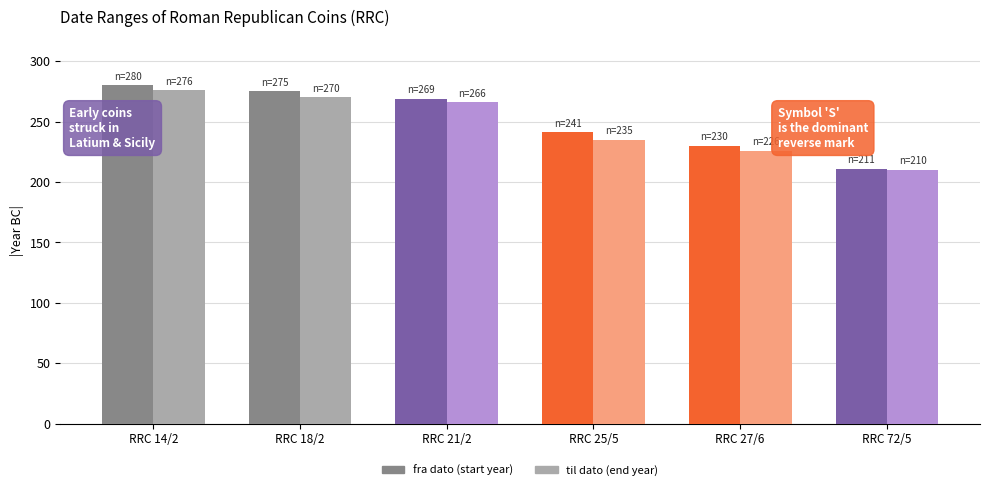

What is the difference between the highest and lowest values at RRC 14/2?

4